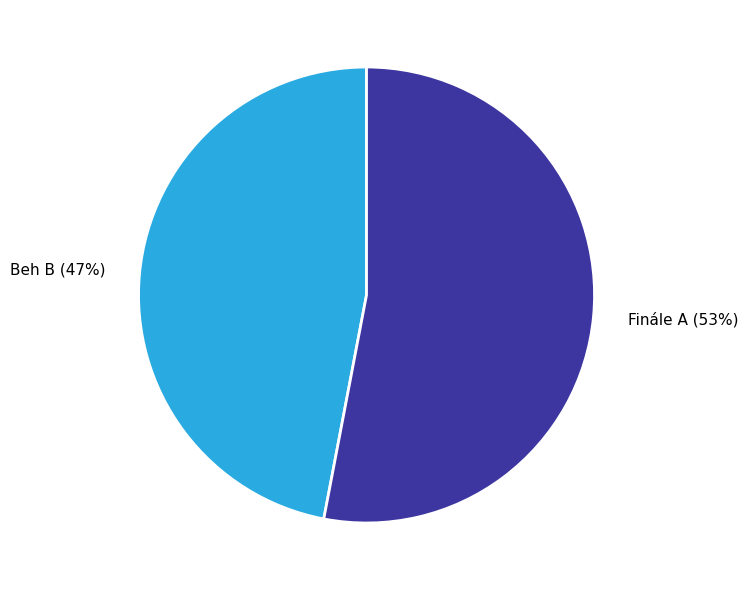

To the nearest percent, what percentage of the pie is Finále A?

53%